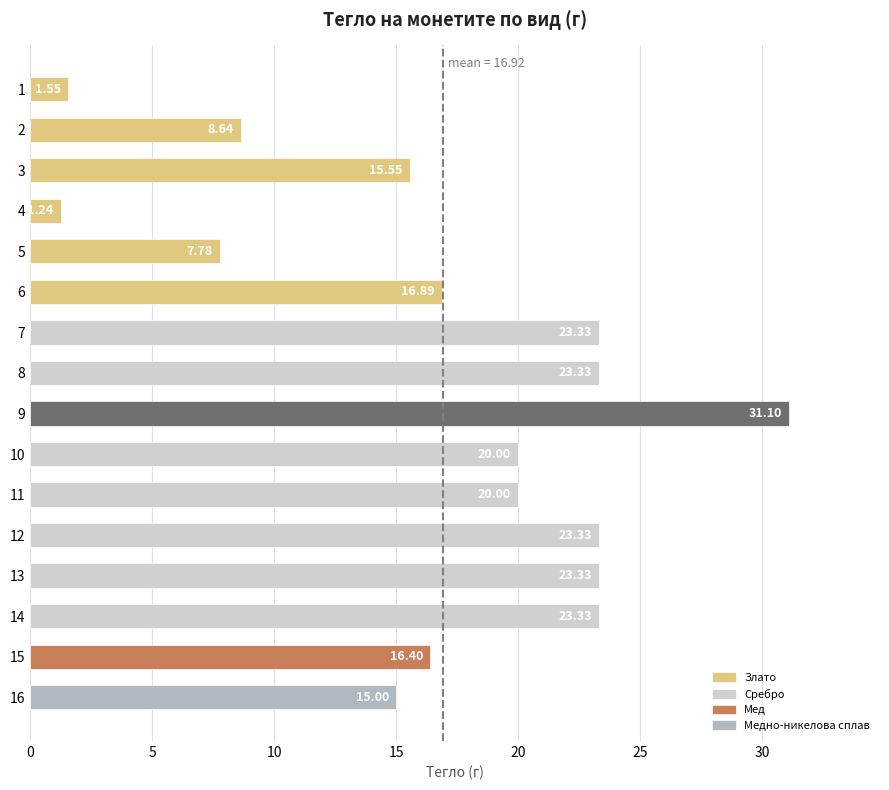

Approximately how many times larger is the value at 14 compared to 3?

1.5